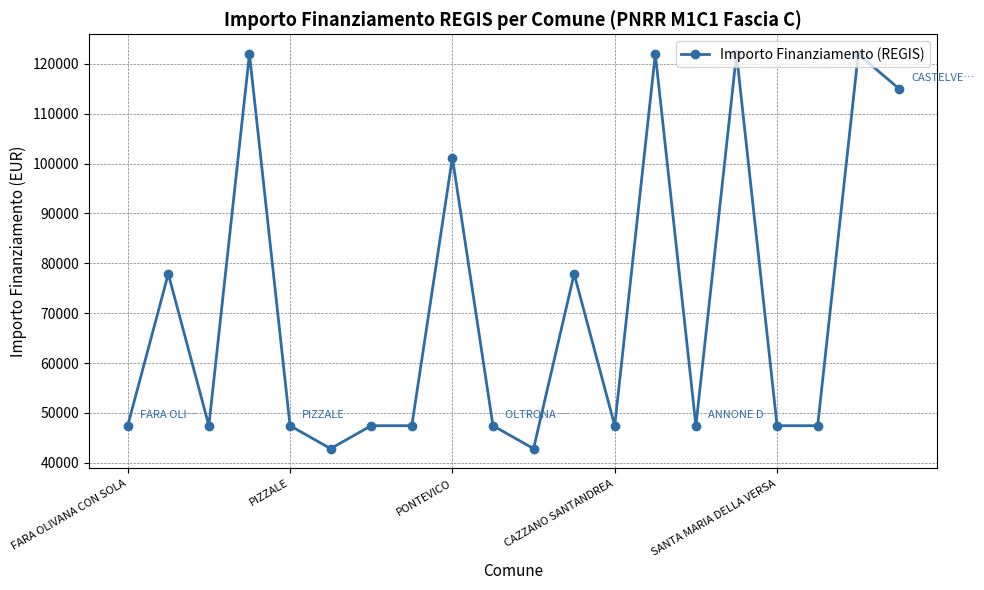

True or false: there are more than 2 points higher than both neighbors.

True